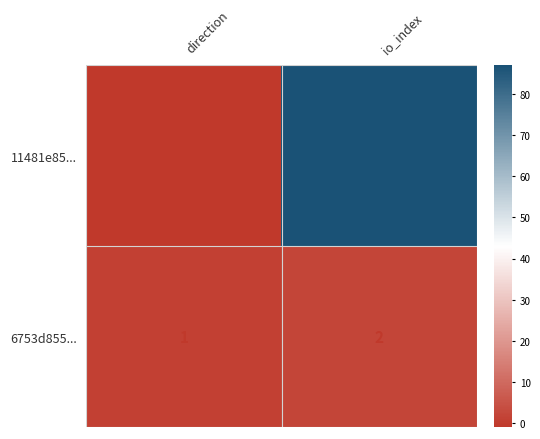

At which category is the sum across all series the highest?

io_index